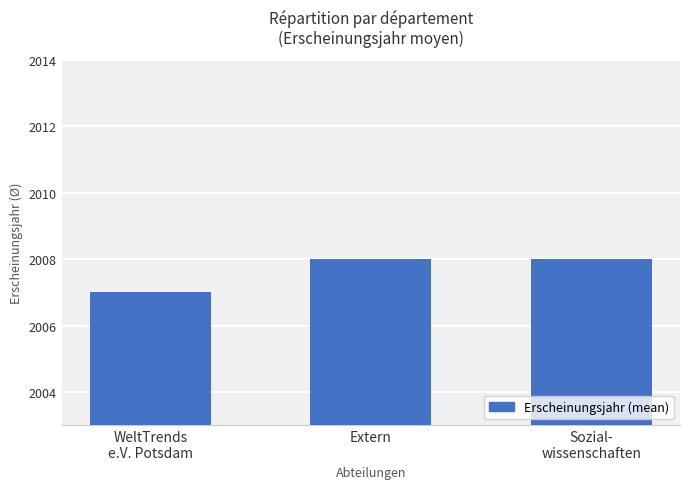

What is the difference between the values at Extern and WeltTrends
e.V. Potsdam?

1